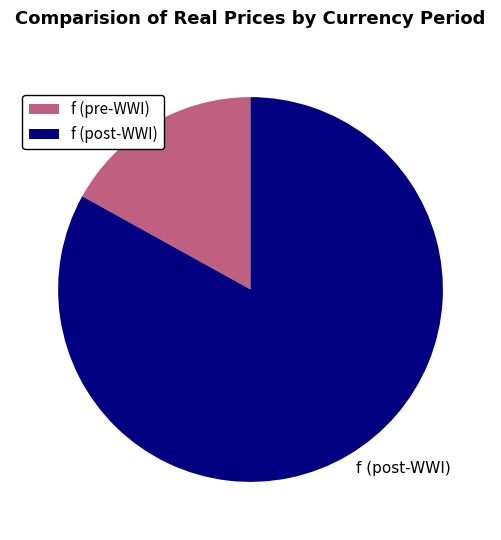

Combined, do f (post-WWI) and f (pre-WWI) account for over 50%?

Yes